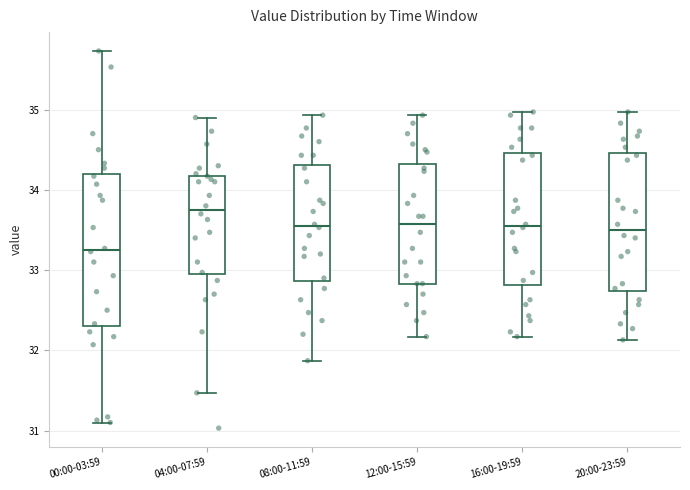

Reading left to right, read every box against the y-axis: the position of its median line, the range the box covers, and the ends of its whiskers. The values are not printed on the chart, so give them approximately, as read against the axis.

00:00-03:59: median 33.3, box 32.3 to 34.2, whiskers 31.1 to 35.7
04:00-07:59: median 33.8, box 32.9 to 34.2, whiskers 31.5 to 34.9
08:00-11:59: median 33.6, box 32.9 to 34.3, whiskers 31.9 to 34.9
12:00-15:59: median 33.6, box 32.8 to 34.3, whiskers 32.2 to 34.9
16:00-19:59: median 33.6, box 32.8 to 34.5, whiskers 32.2 to 35.0
20:00-23:59: median 33.5, box 32.7 to 34.5, whiskers 32.1 to 35.0